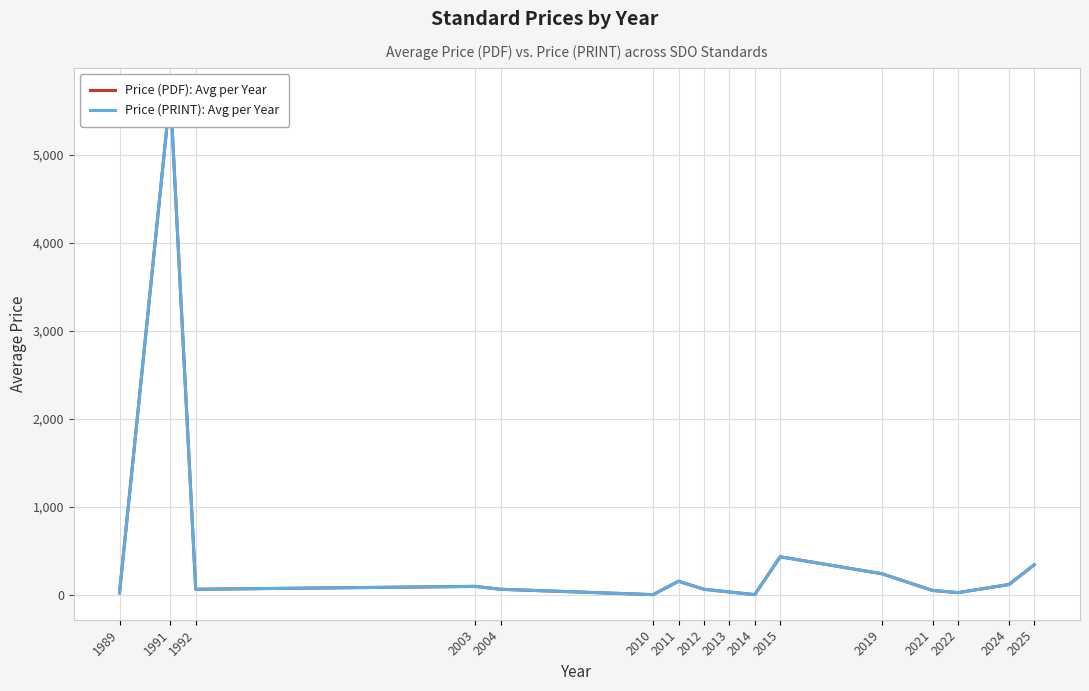

Between 2010 and 2004, which is larger?

2004